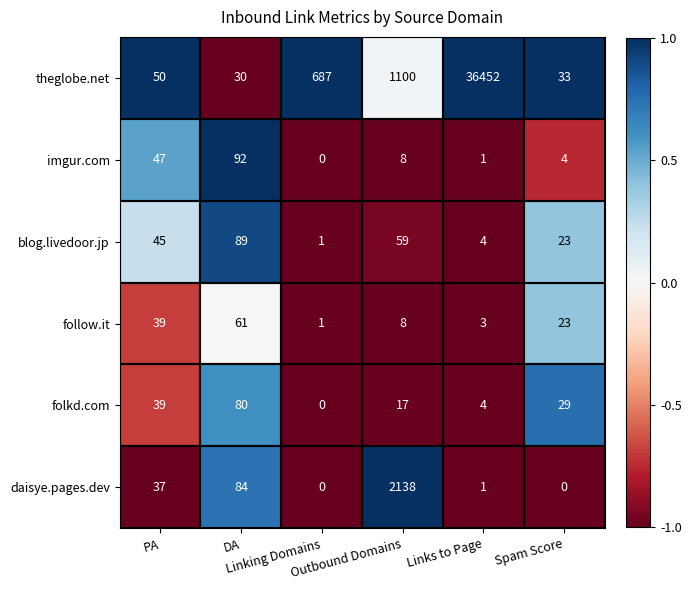

What is the difference between the maximum and minimum values in the blog.livedoor.jp series?

88